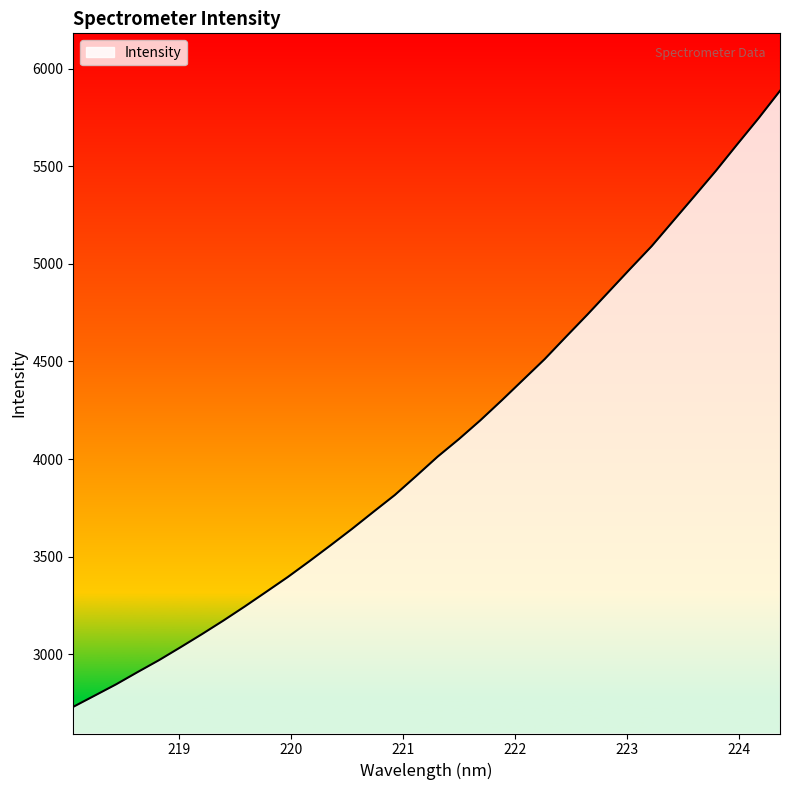

True or false: the data has more than 1 interior local peaks.

False